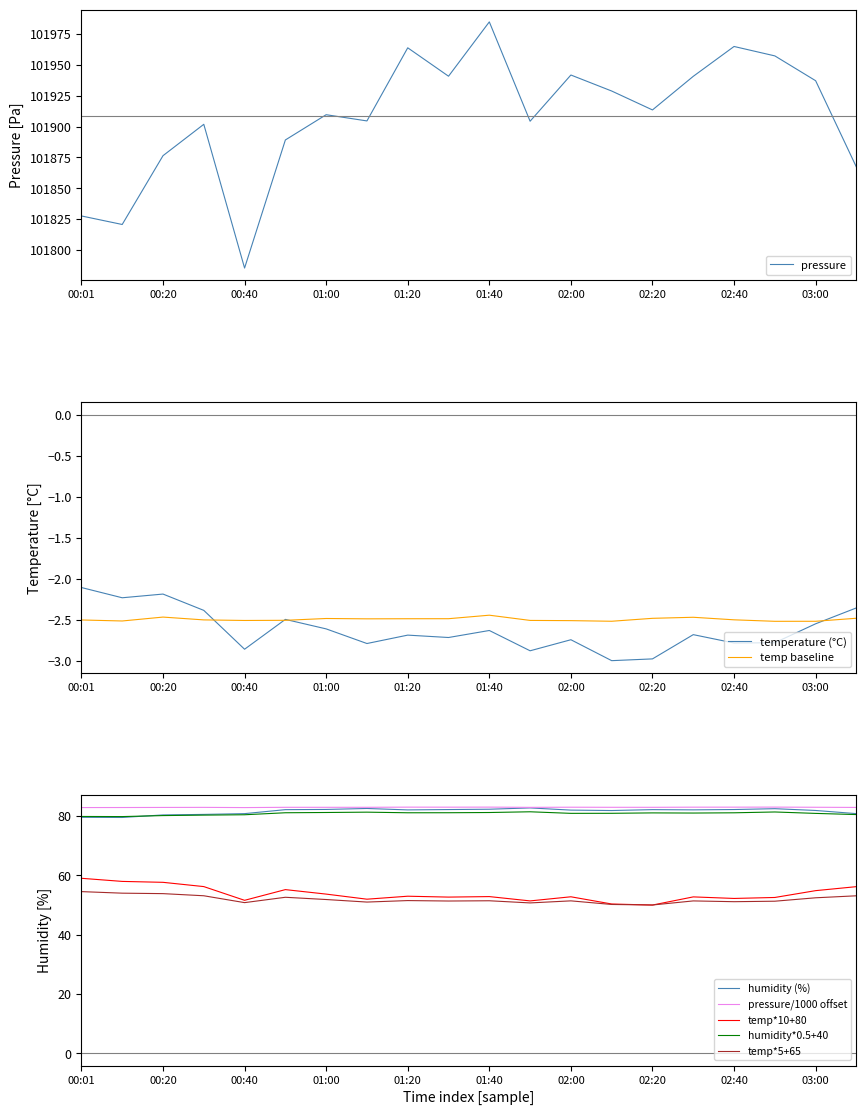

Which series has the largest total across all categories?

pressure